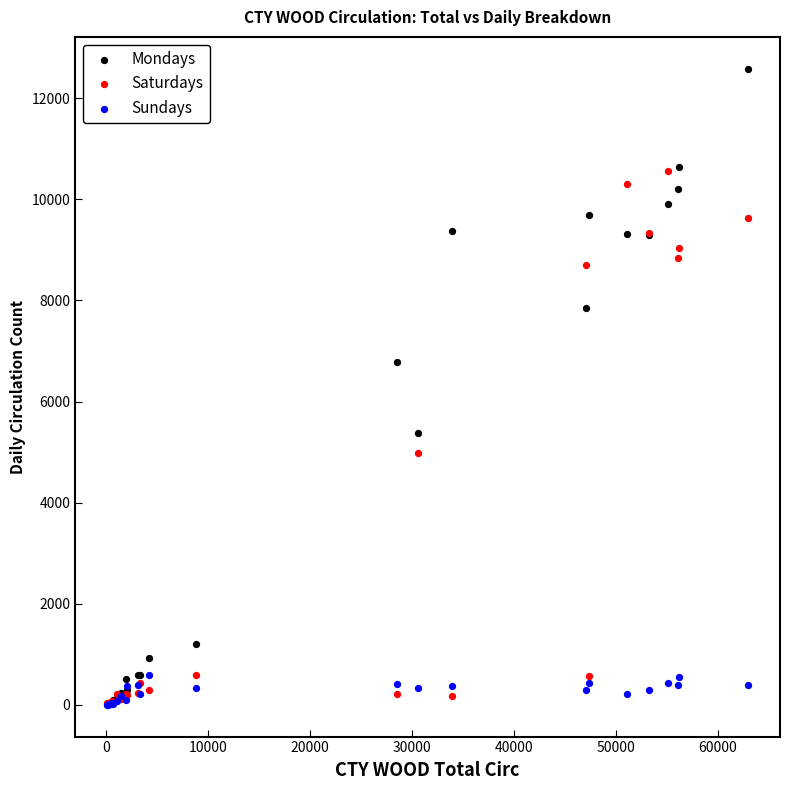

In the Mondays series, what Y value is closest to 6296?

6778